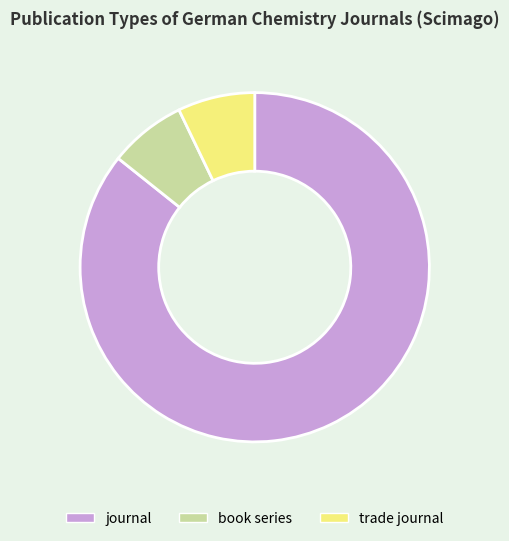

How many slices are in this pie chart?

3